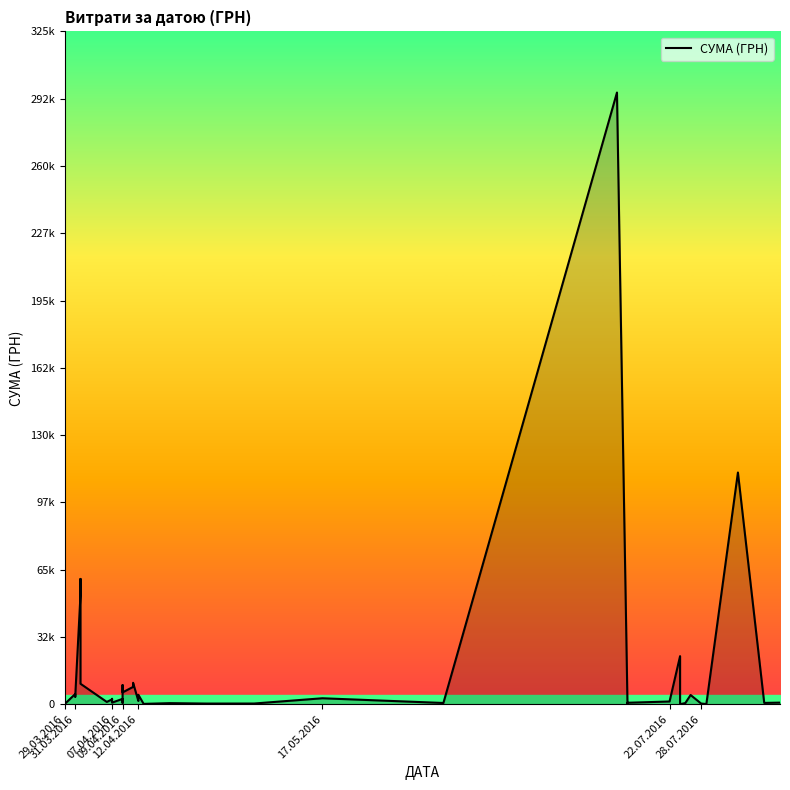

How many lines are shown in the chart?

1